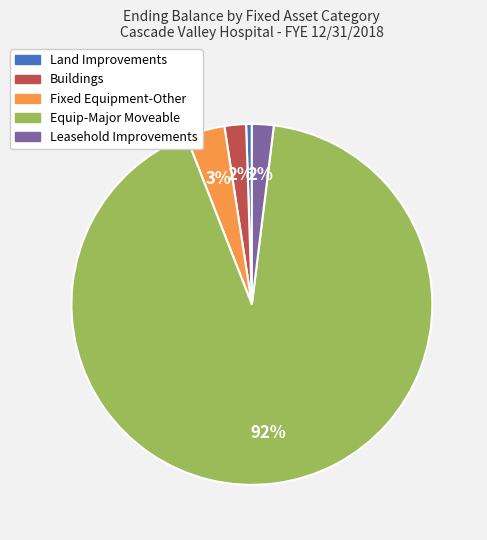

To the nearest percent, what percentage of the pie is Equip-Major Moveable?

92%